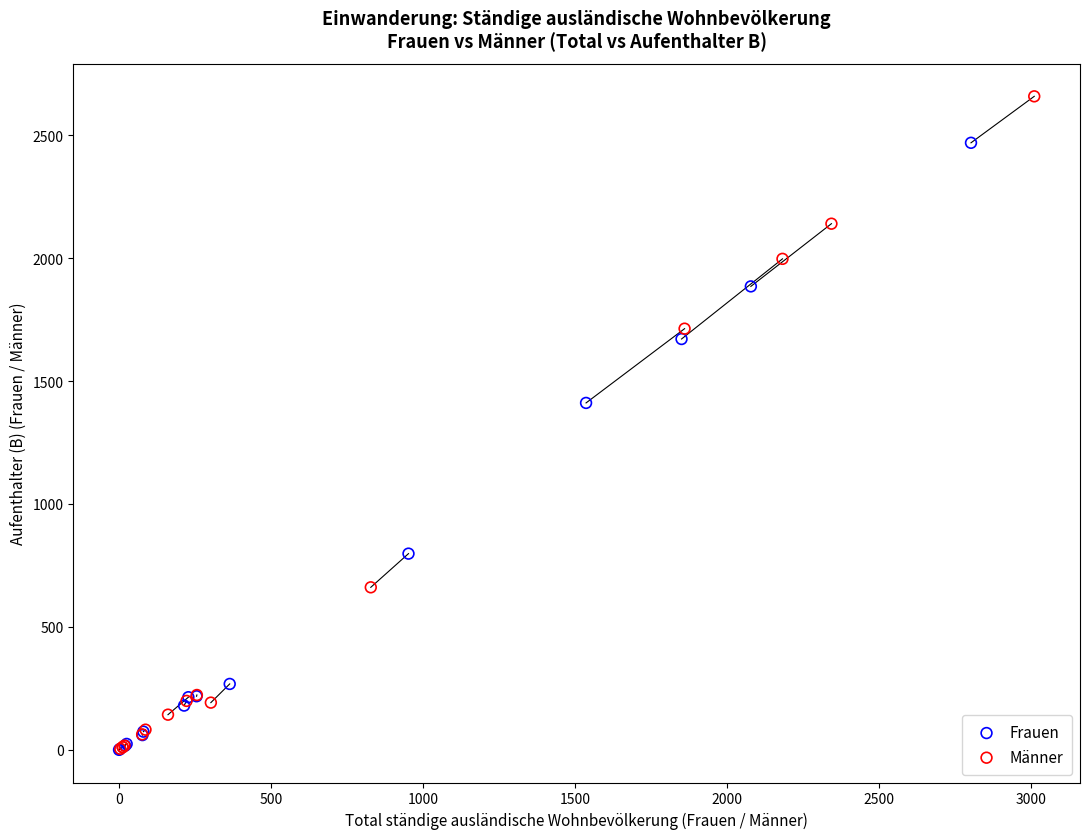

Which series has the widest spread of Y values?

Männer